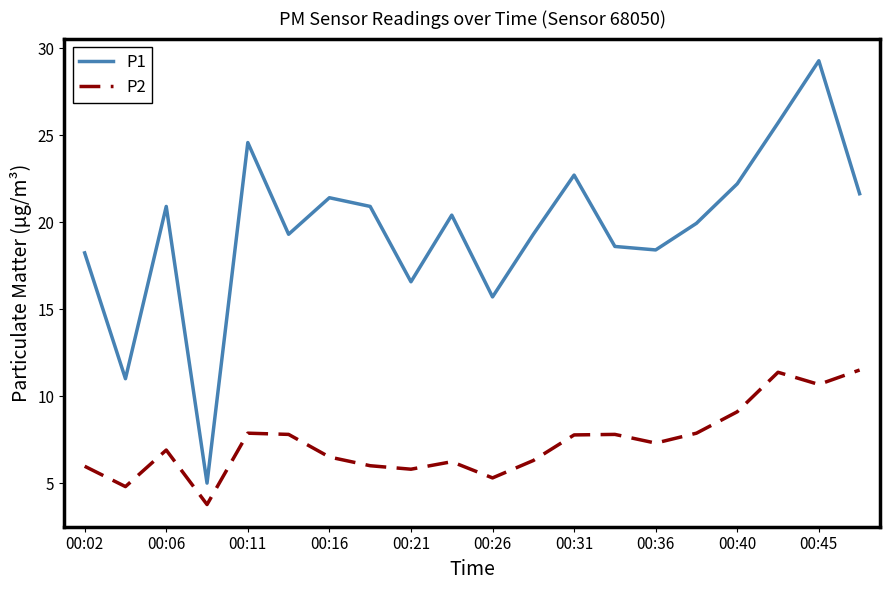

Which series has the largest range (max minus min)?

P1